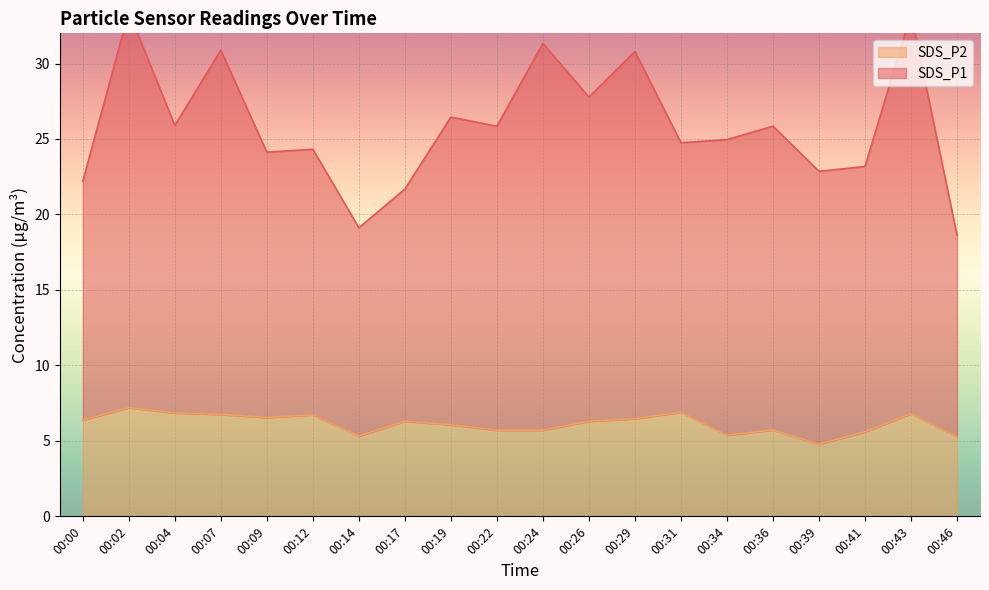

Rank the categories by SDS_P1 value from highest to lowest.

00:02, 00:43, 00:24, 00:07, 00:29, 00:26, 00:19, 00:04, 00:22, 00:36, 00:34, 00:31, 00:12, 00:09, 00:41, 00:39, 00:00, 00:17, 00:14, 00:46